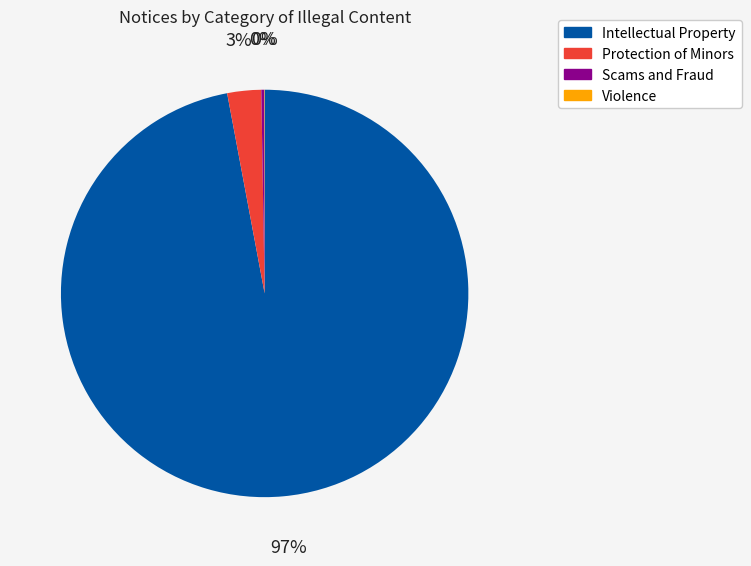

Do Protection of Minors and Intellectual Property together represent more than half of the pie?

Yes